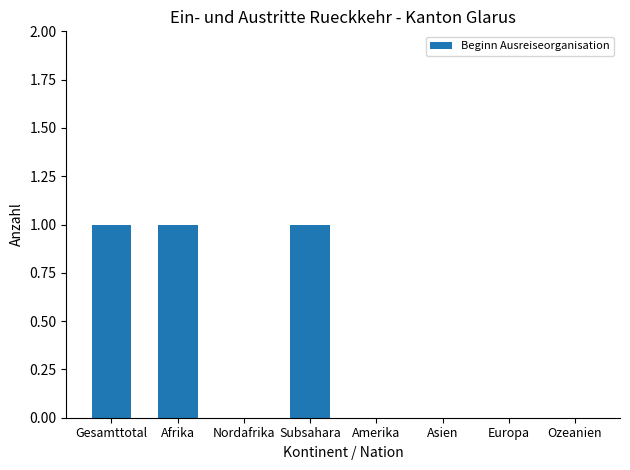

What is the sum of all values?

3